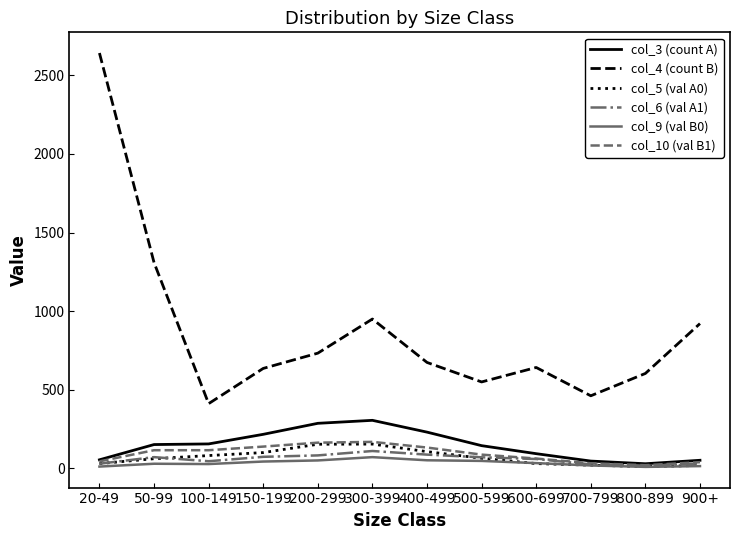

What value does the col_3 (count A) series have at 900+, to the nearest 10?

50